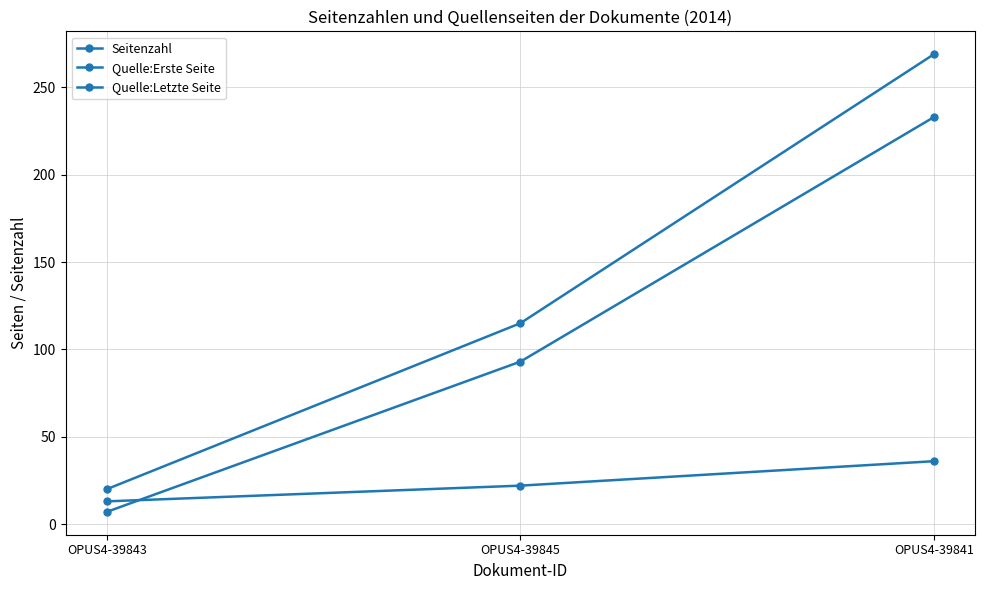

Count the number of data series in this chart.

3